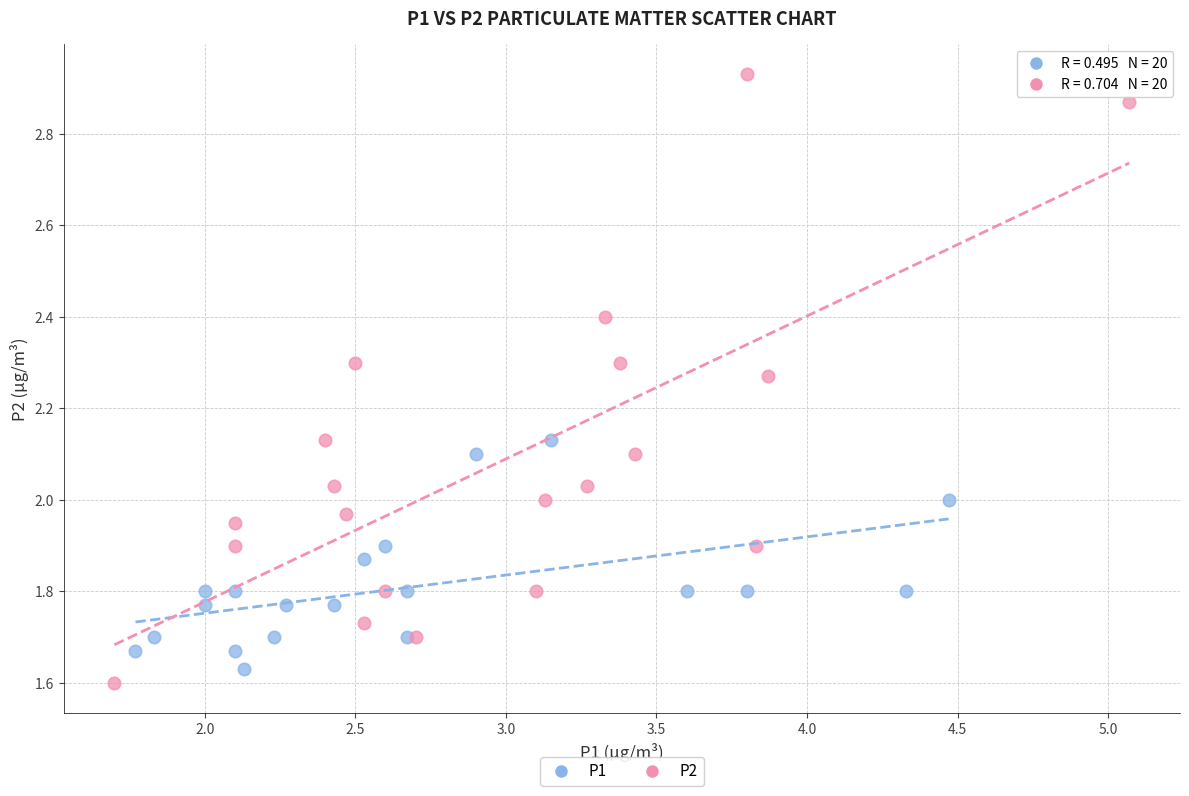

Which series contains the highest Y value?

P2